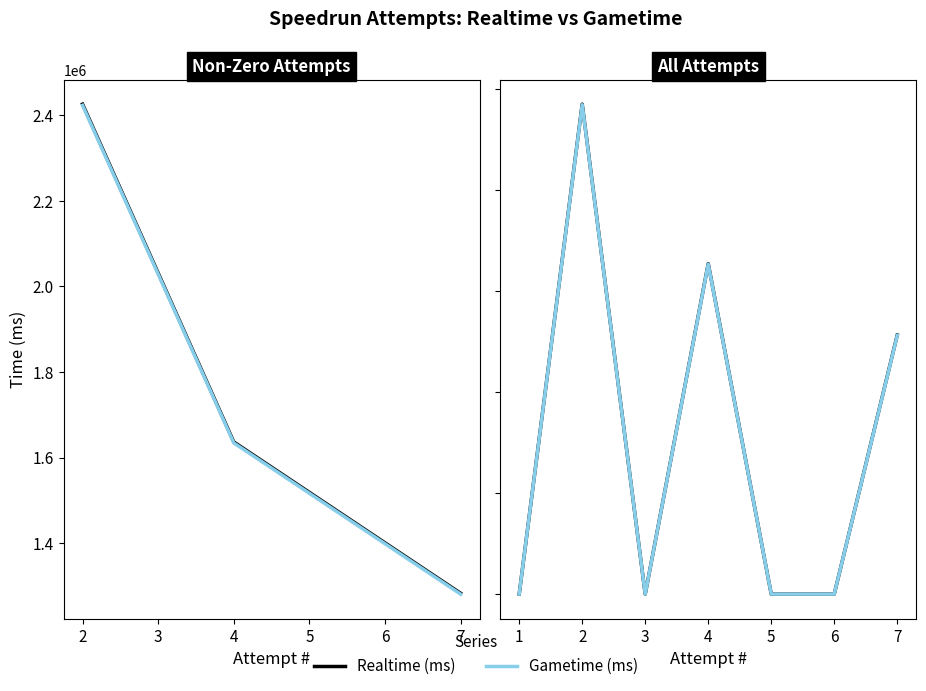

What are all the series names shown in the legend?

Realtime (ms), Gametime (ms)